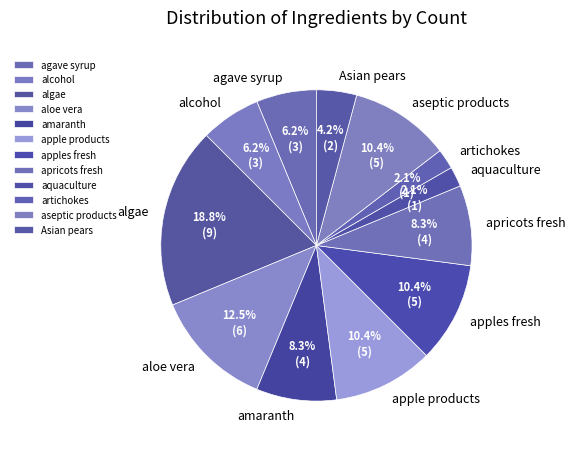

Is there a majority slice in this chart?

No